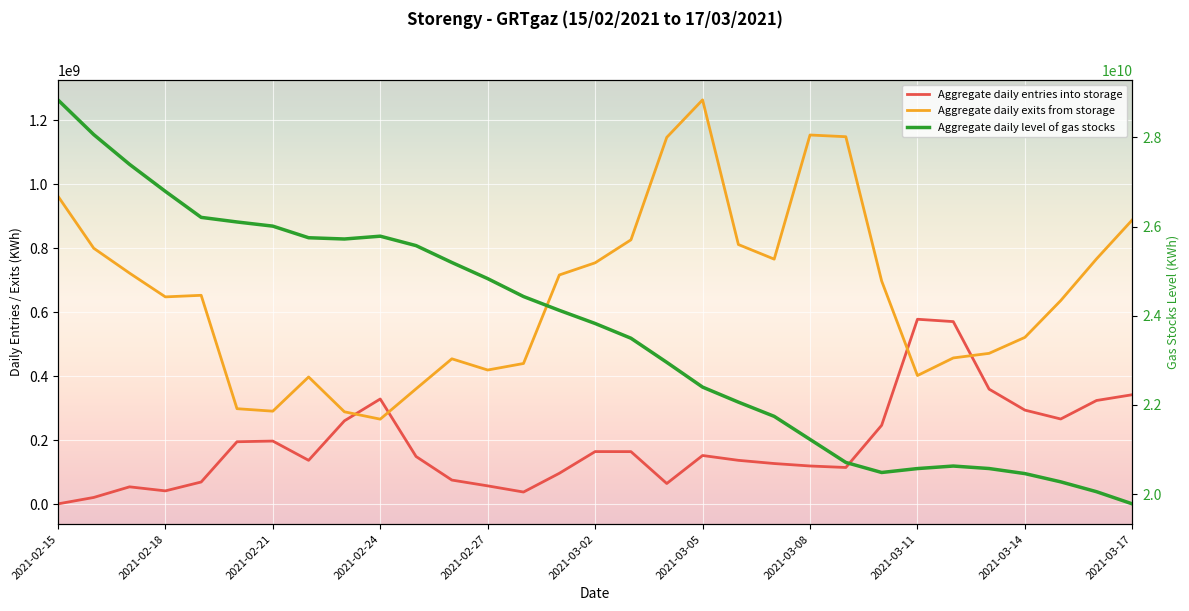

True or false: Aggregate daily entries into storage and Aggregate daily level of gas stocks intersect in this chart.

False